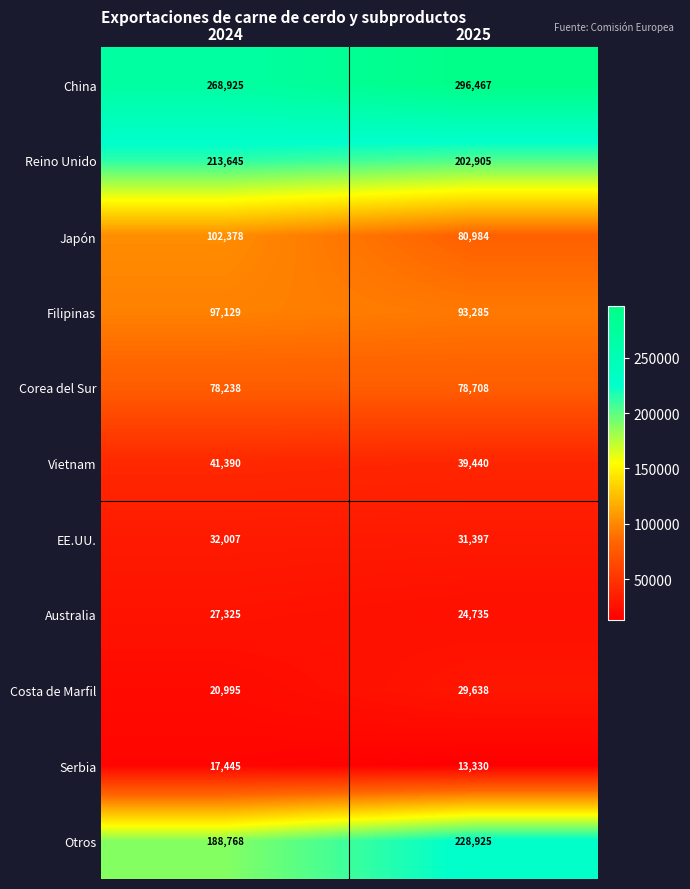

What is the total value across all series at 2024?

1088245